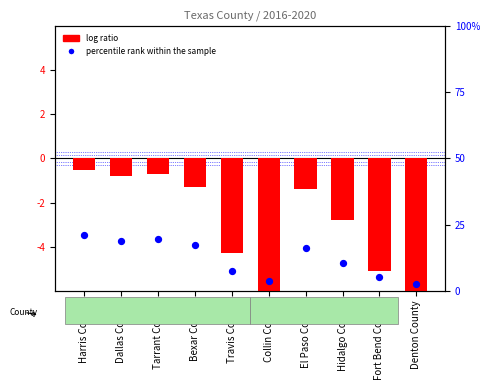

At which category is the sum across all series the highest?

Harris County